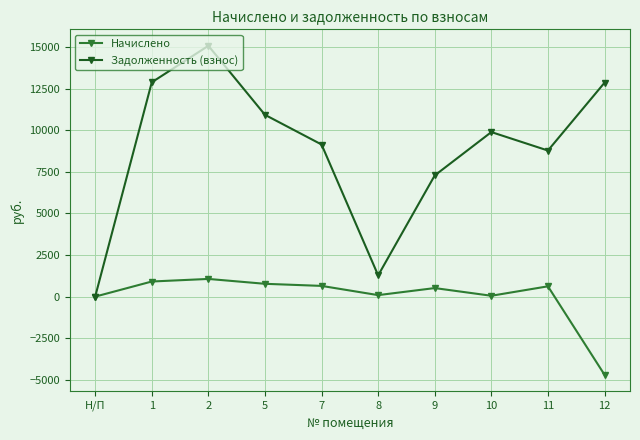

At 7, list the series in order from largest to smallest.

Задолженность (взнос), Начислено